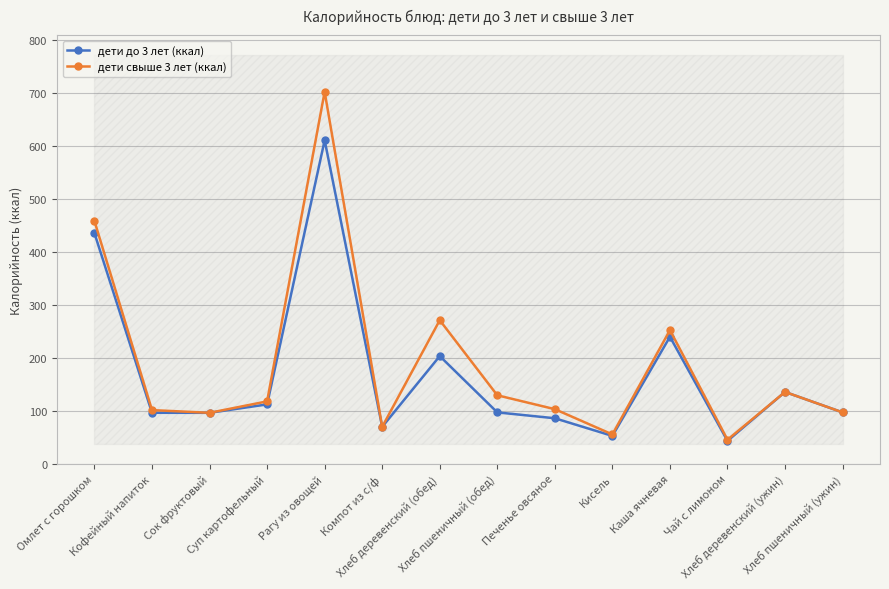

At how many categories does at least one series exceed 465?

1